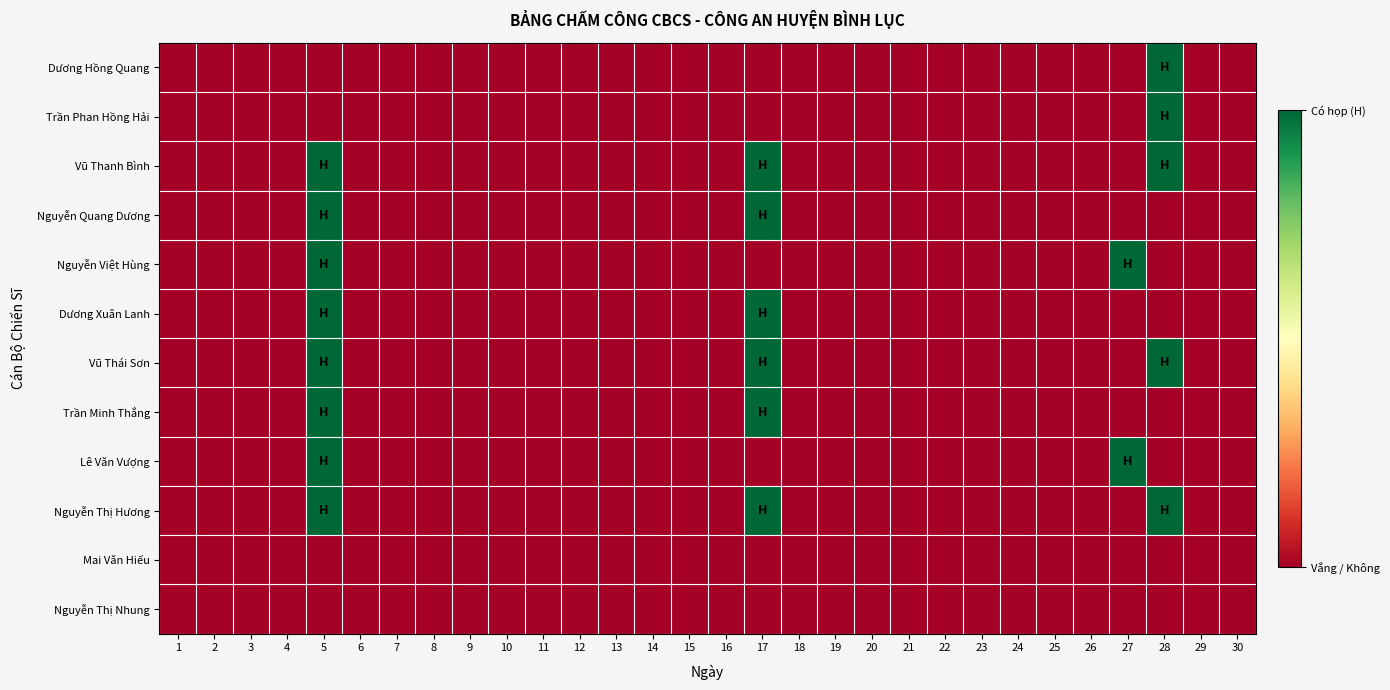

What is the maximum value shown in the chart?

1